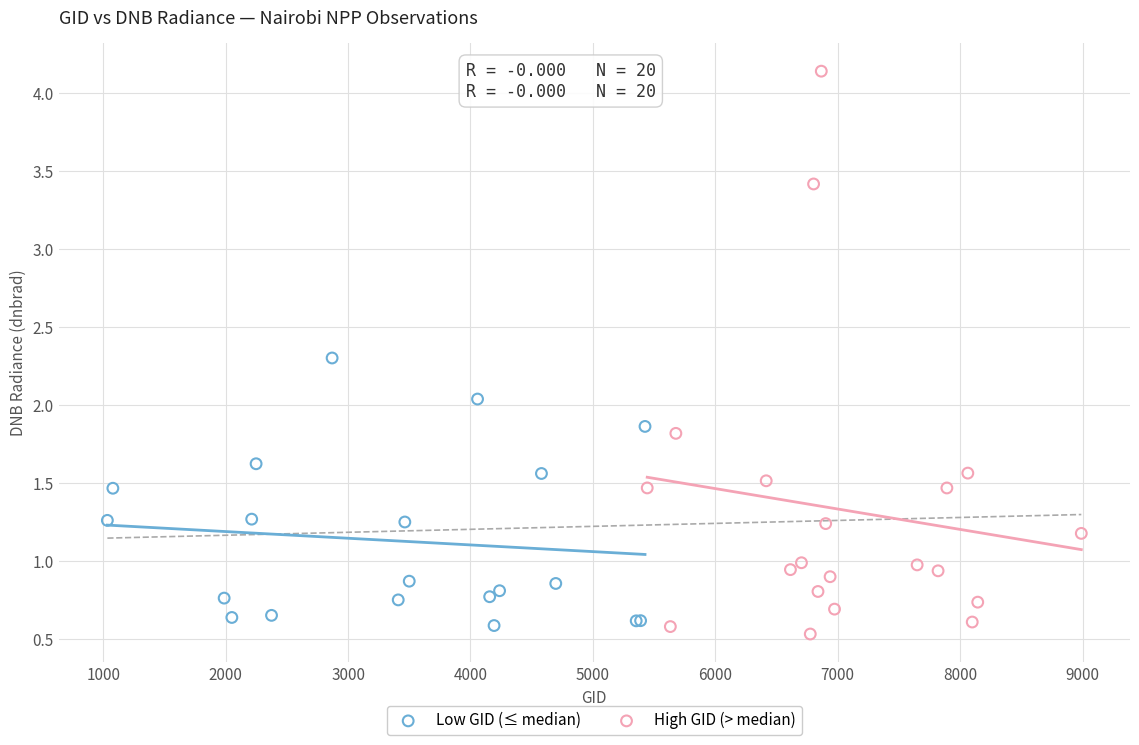

Which series contains the lowest Y value?

High GID (> median)